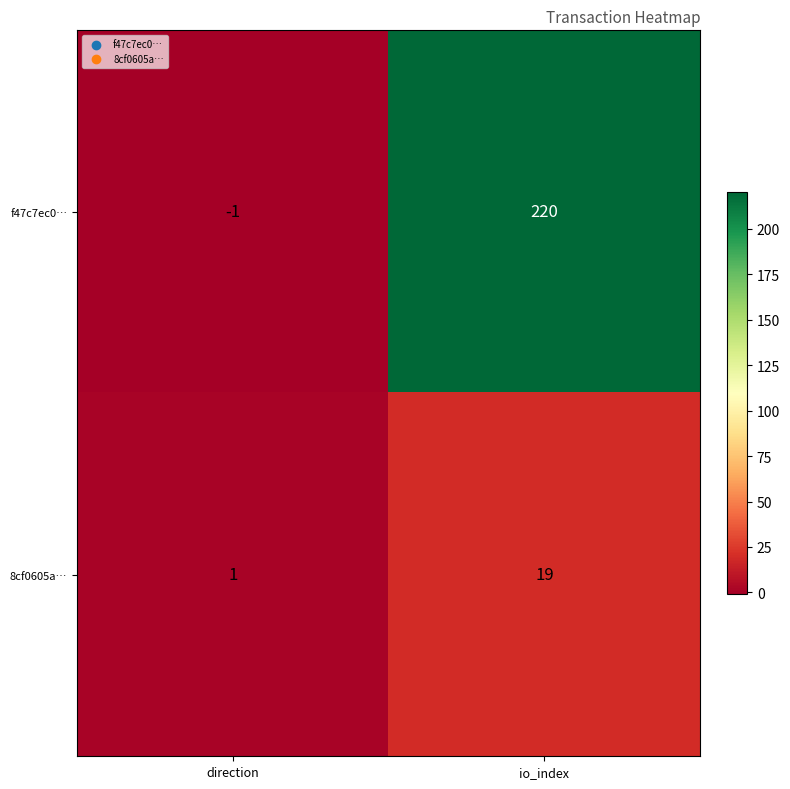

Reading left to right, extract all data points from this chart.

f47c7ec0…: direction=-1	io_index=220
8cf0605a…: direction=1	io_index=19